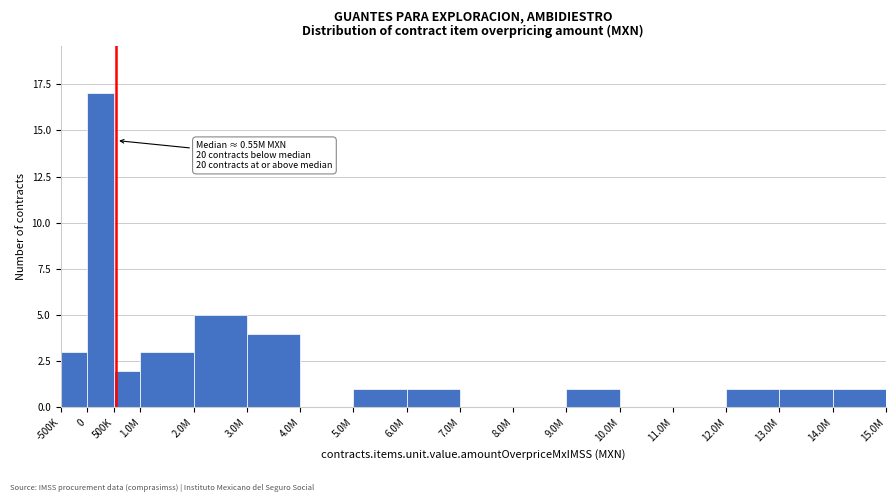

Reading left to right, list all the values displayed in this chart.

-500K=3	0=17	500K=2	1.0M=3	2.0M=5	3.0M=4	4.0M=0	5.0M=1	6.0M=1	7.0M=0	8.0M=0	9.0M=1	10.0M=0	11.0M=0	12.0M=1	13.0M=1	14.0M=1